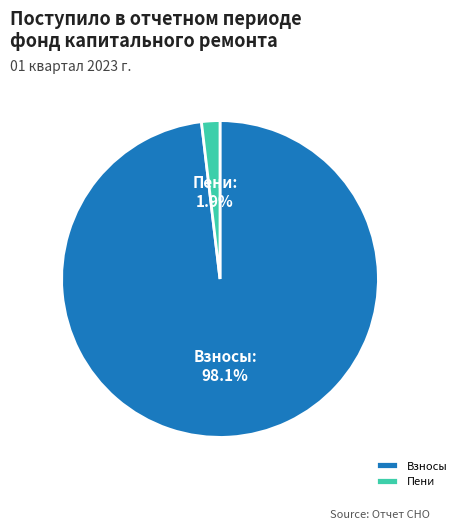

Which slice represents more than half of the pie?

Взносы